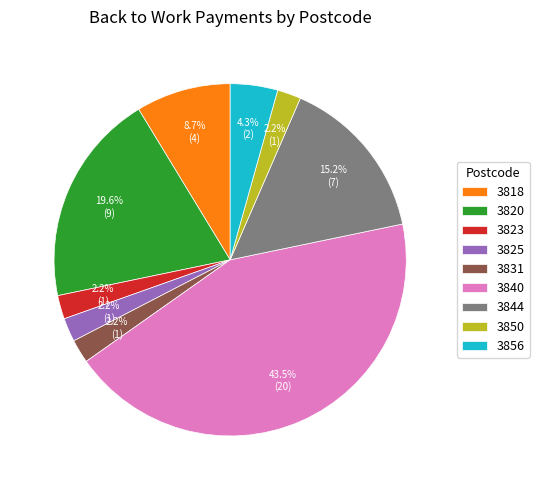

Count the number of slices in the pie.

9